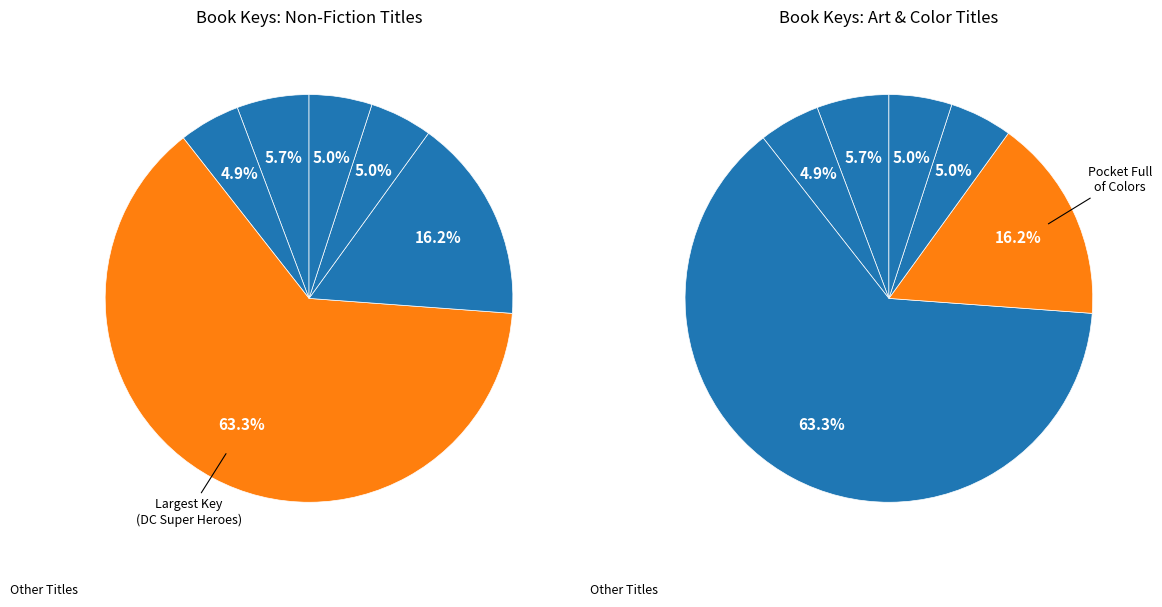

What percentage is the Drawing Fantasy Chibi slice, to the nearest percent?

6%